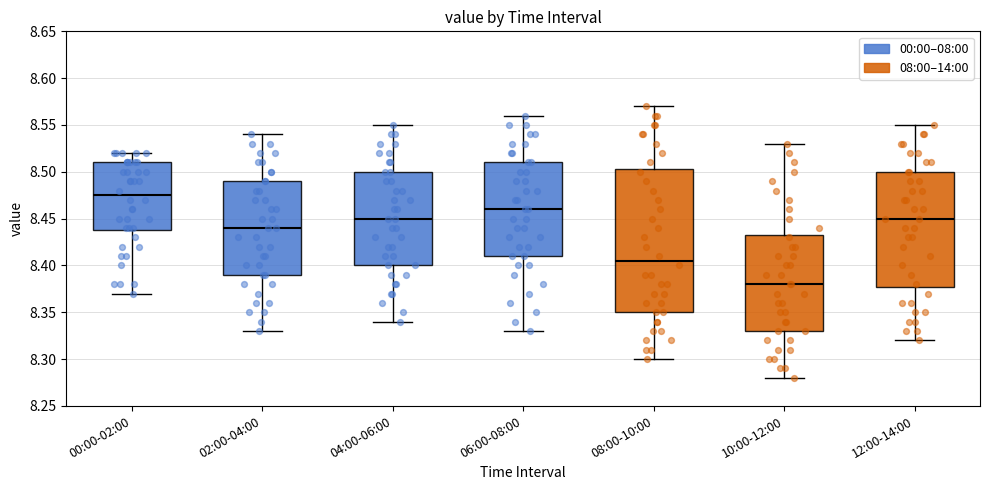

Where is the lower edge of the box for 12:00-14:00 on the y-axis? The values are not printed on the chart, so give them approximately, as read against the axis.

8.380